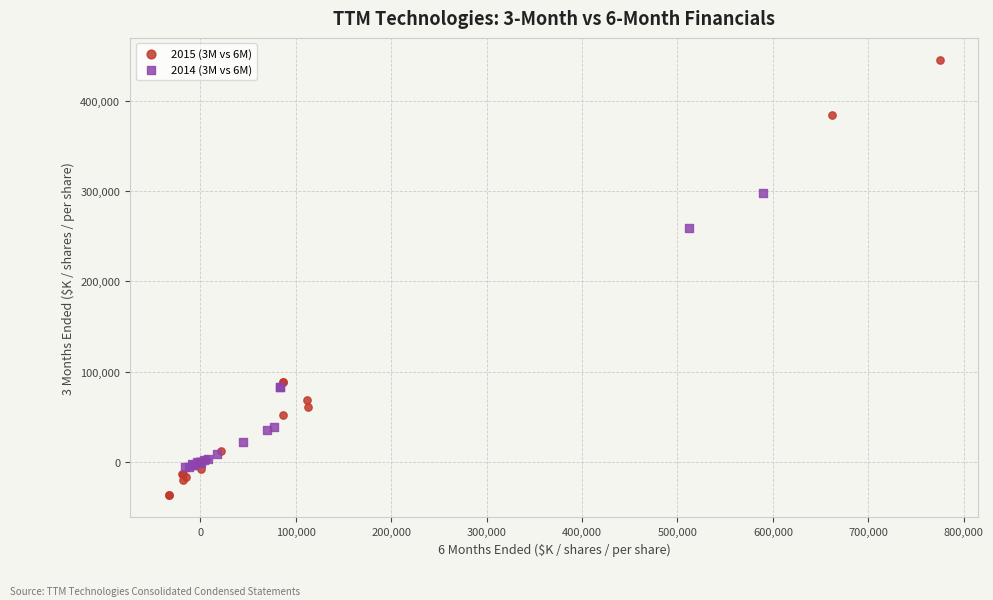

Which series has the largest Y range (max minus min)?

2015 (3M vs 6M)